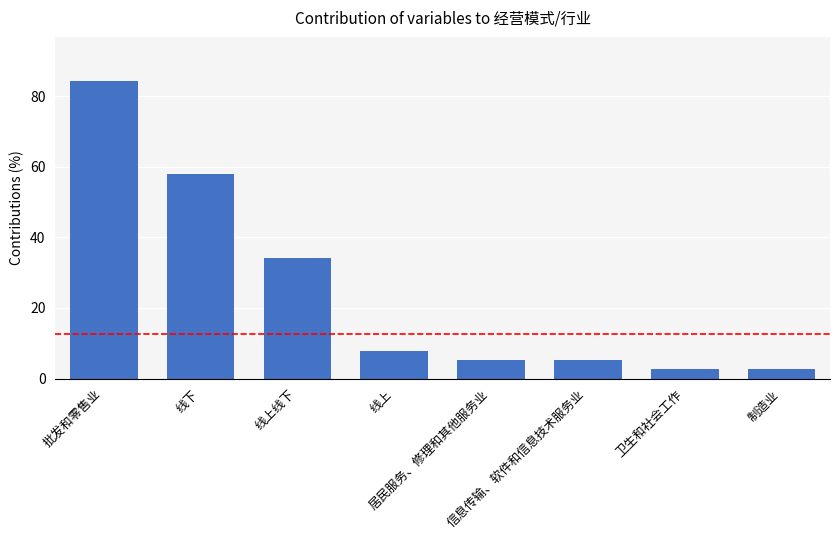

How many data points are above 7?

4